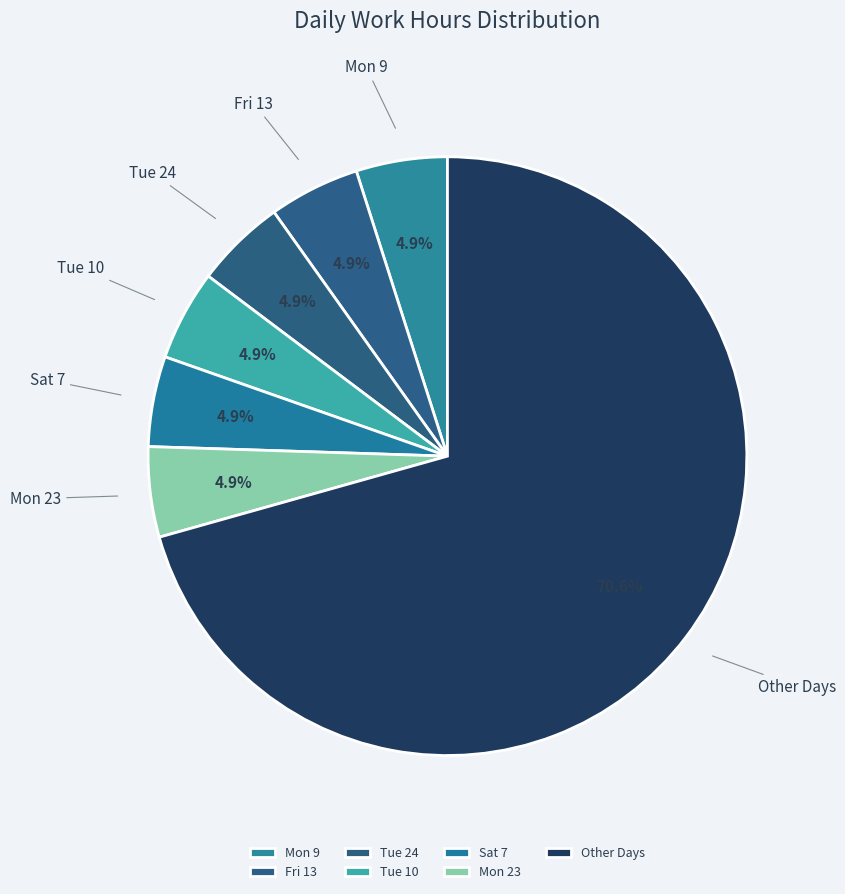

To the nearest percent, what is the average slice percentage?

14%